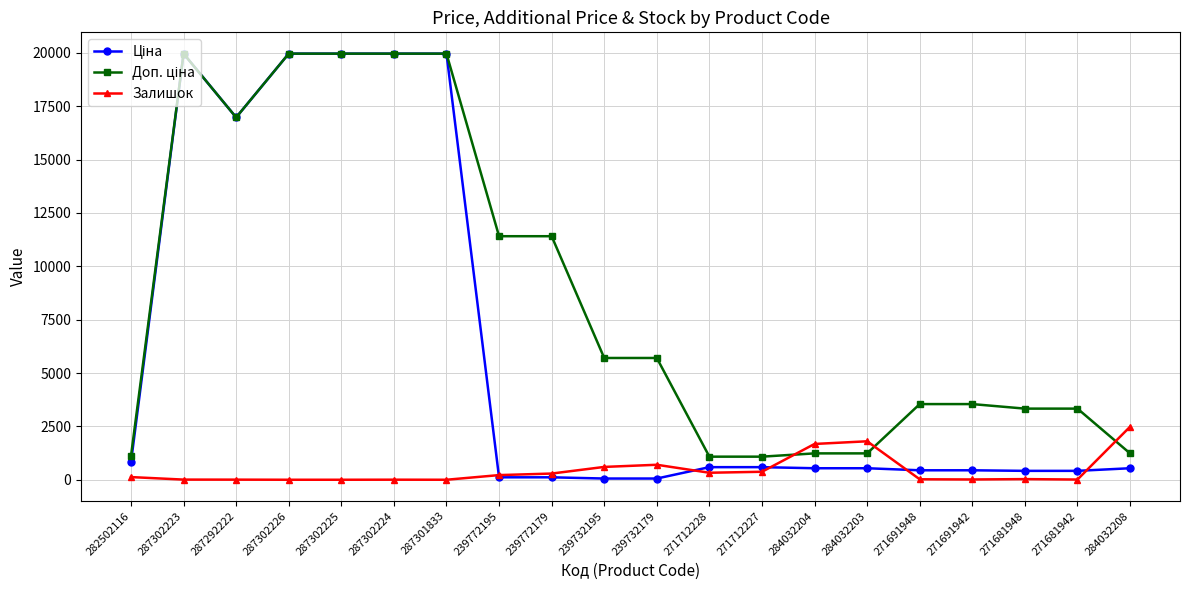

How many lines are shown in the chart?

3